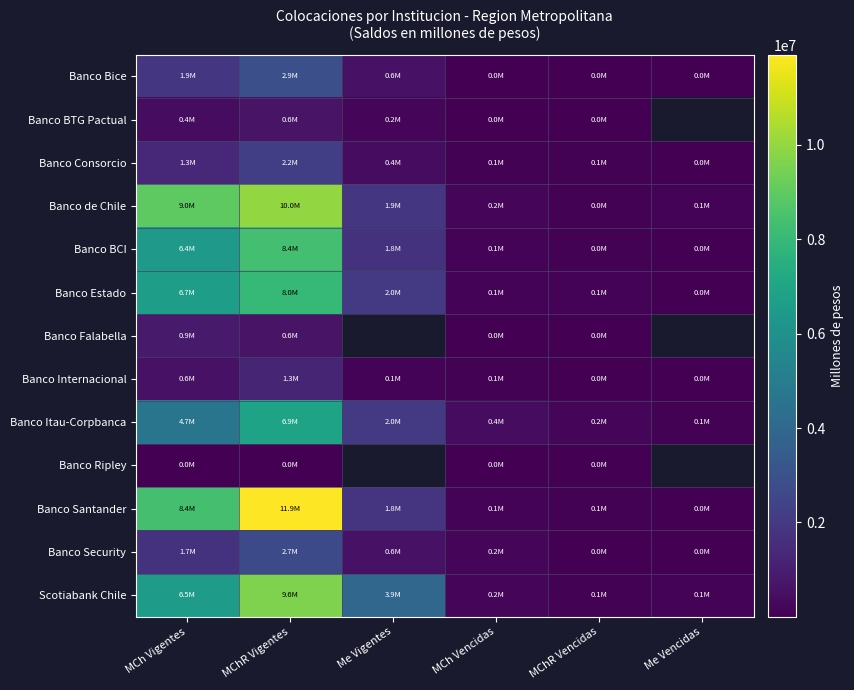

Is the value of Banco de Chile at MChR Vencidas greater than the value of Banco Consorcio at Me Vigentes?

No